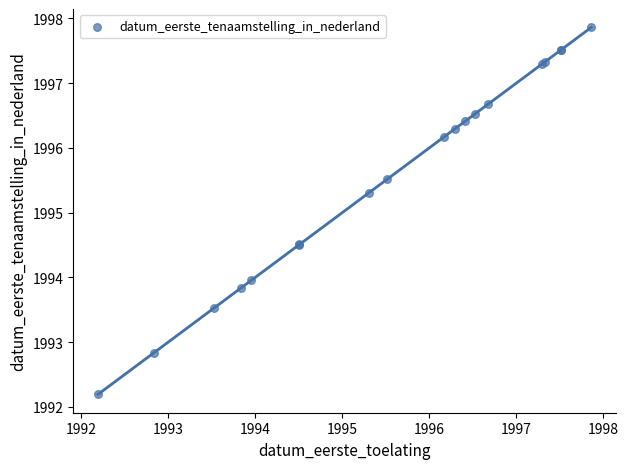

What Y value in the scatter plot is closest to 1995?

1995.3